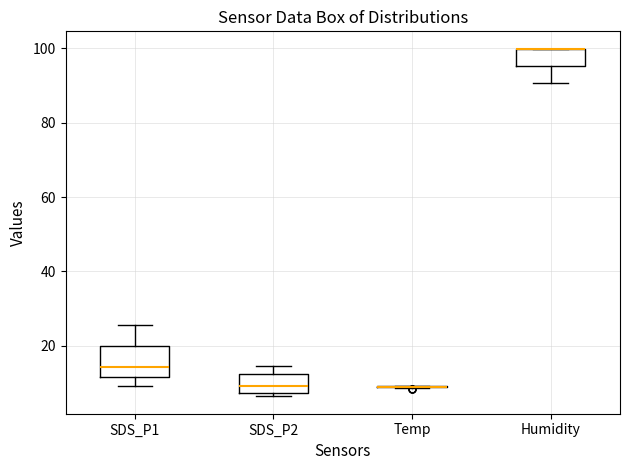

Reading left to right, transcribe this box plot: for each box, give where its median line is, the range the box spans, and where its two whiskers end, as read against the y-axis. The values are not printed on the chart, so give them approximately, as read against the axis.

SDS_P1: median 14, box 12 to 20, whiskers 10 to 26
SDS_P2: median 10, box 8 to 12, whiskers 6 to 14
Temp: box collapsed to a line at 8, whiskers 8 to 10
Humidity: median 100 (drawn on the box's upper edge), box 96 to 100, whiskers 90 to 100